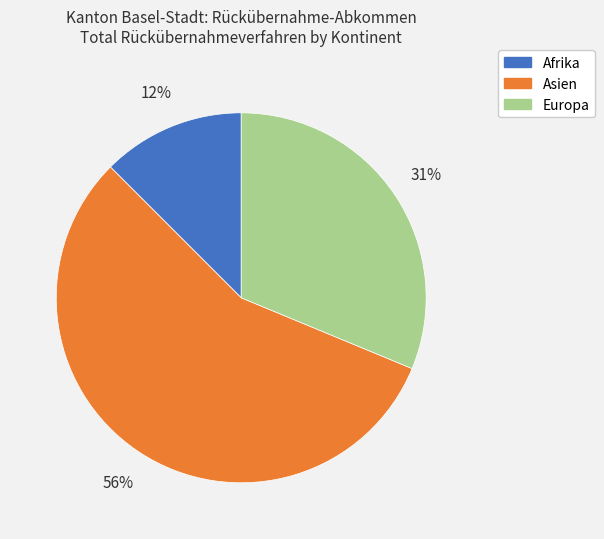

Combined, do Asien and Afrika account for over 50%?

Yes